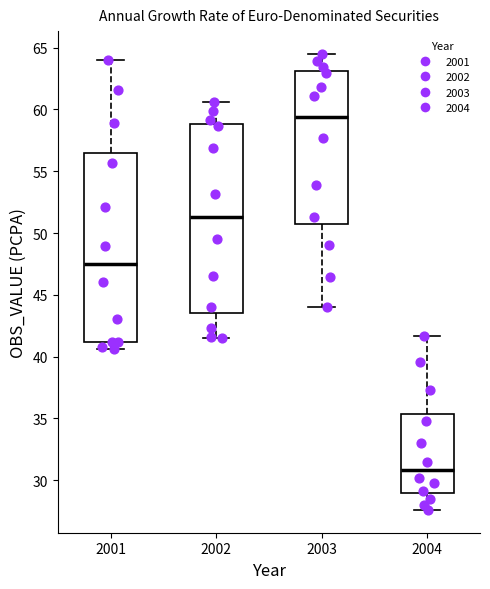

Reading left to right, read every box against the y-axis: the position of its median line, the range the box covers, and the ends of its whiskers. The values are not printed on the chart, so give them approximately, as read against the axis.

2001: median 47.5, box 41.0 to 56.5, whiskers 40.5 to 64.0
2002: median 51.5, box 43.5 to 59.0, whiskers 41.5 to 60.5
2003: median 59.5, box 51.0 to 63.0, whiskers 44.0 to 64.5
2004: median 31.0, box 29.0 to 35.5, whiskers 27.5 to 41.5